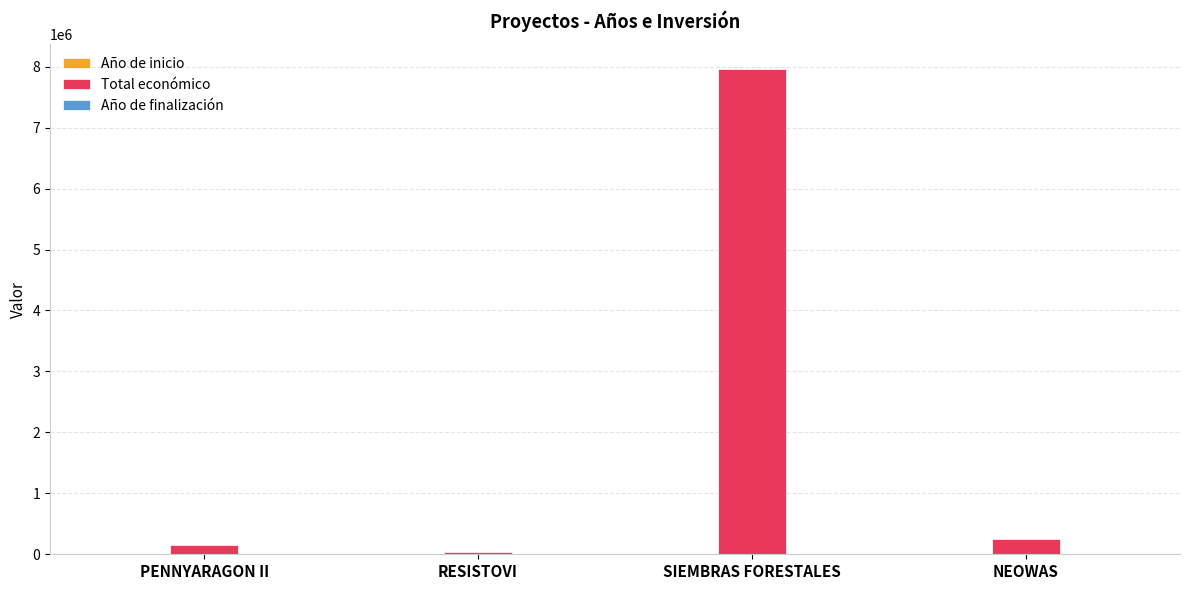

Which series has the largest total across all categories?

Total económico